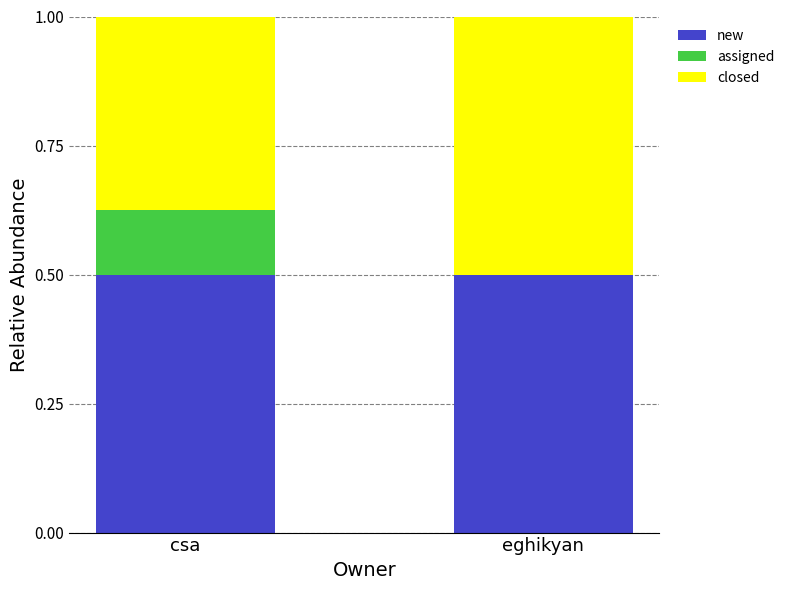

What is the sum of the new values at eghikyan and csa?

1.0